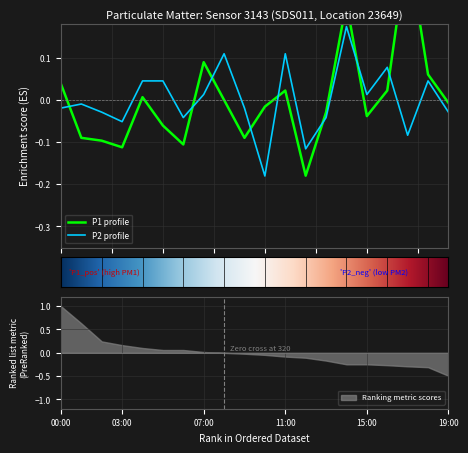

How many values in P2 are above zero?

9